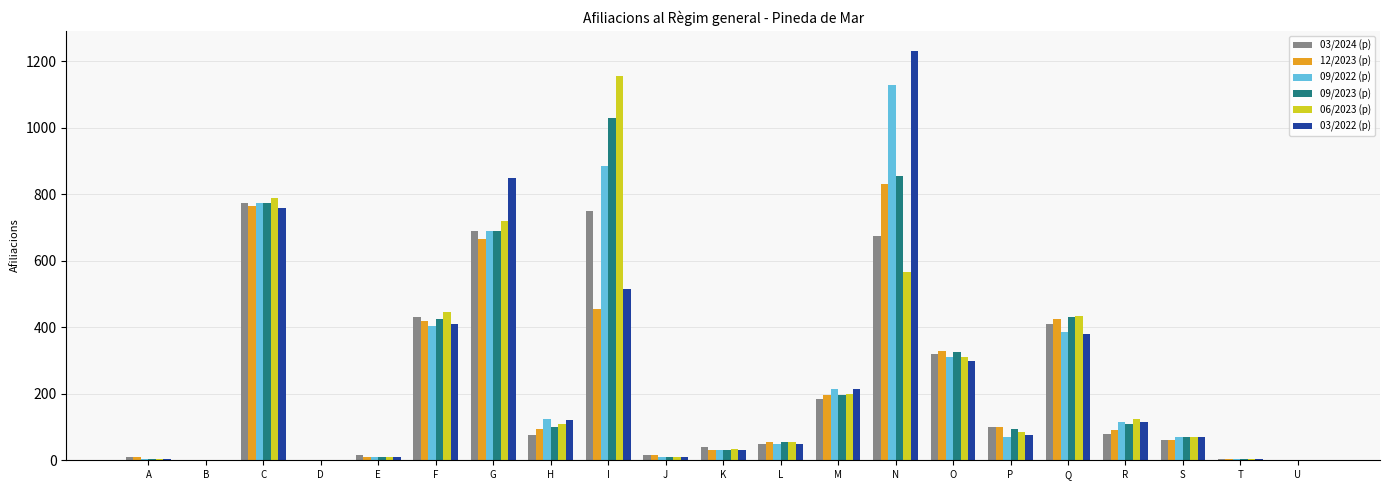

What is the difference between the 12/2023 (p) values at T and E?

5